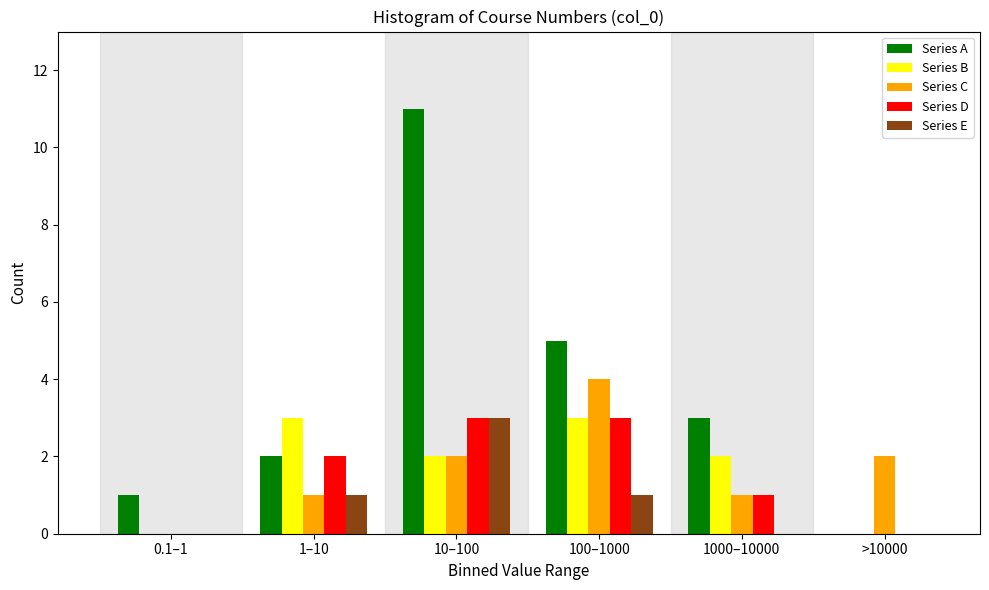

Reading left to right, what are all the values shown in this chart?

Series A: 0.1–1=1	1–10=2	10–100=11	100–1000=5	1000–10000=3	>10000=0
Series B: 0.1–1=0	1–10=3	10–100=2	100–1000=3	1000–10000=2	>10000=0
Series C: 0.1–1=0	1–10=1	10–100=2	100–1000=4	1000–10000=1	>10000=2
Series D: 0.1–1=0	1–10=2	10–100=3	100–1000=3	1000–10000=1	>10000=0
Series E: 0.1–1=0	1–10=1	10–100=3	100–1000=1	1000–10000=0	>10000=0